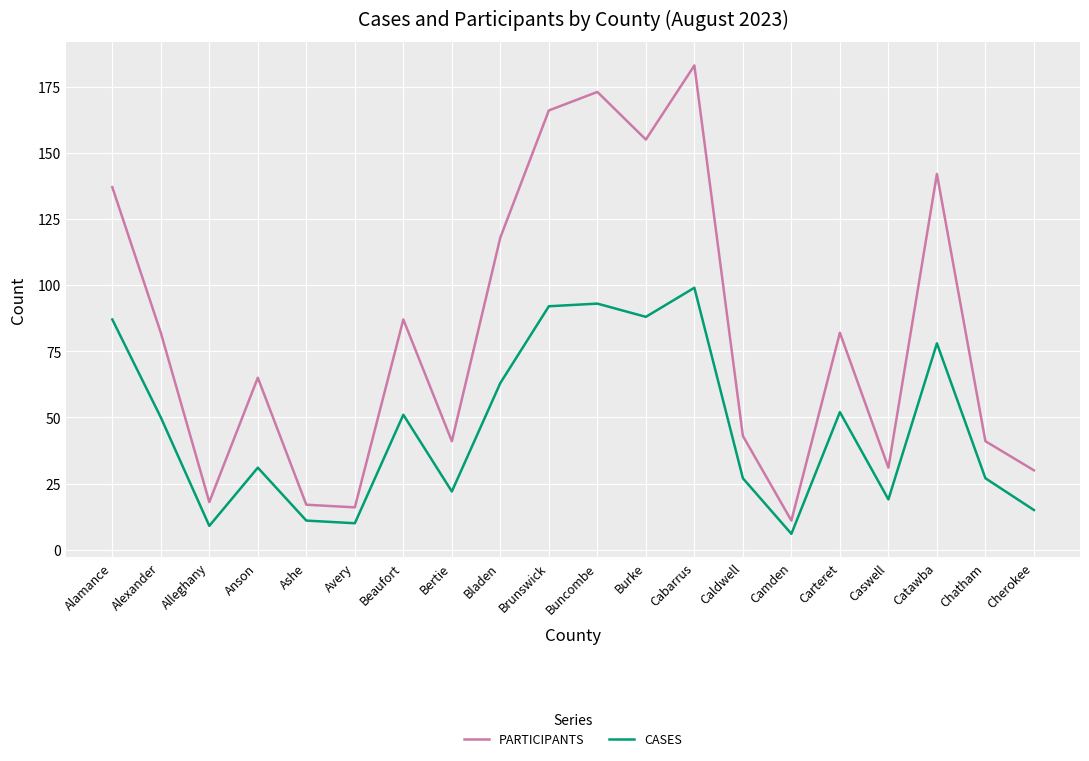

What is the lowest value of the PARTICIPANTS series?

11